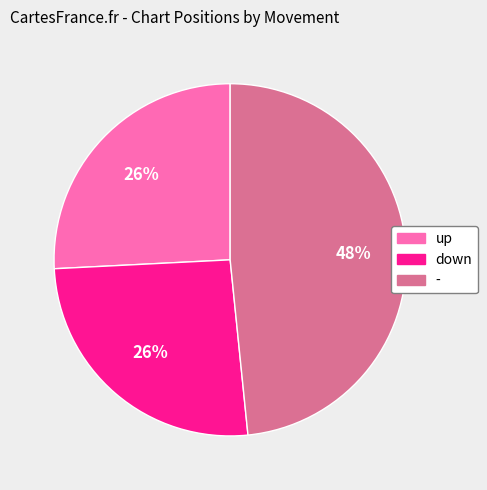

What is the largest slice in the pie chart?

-